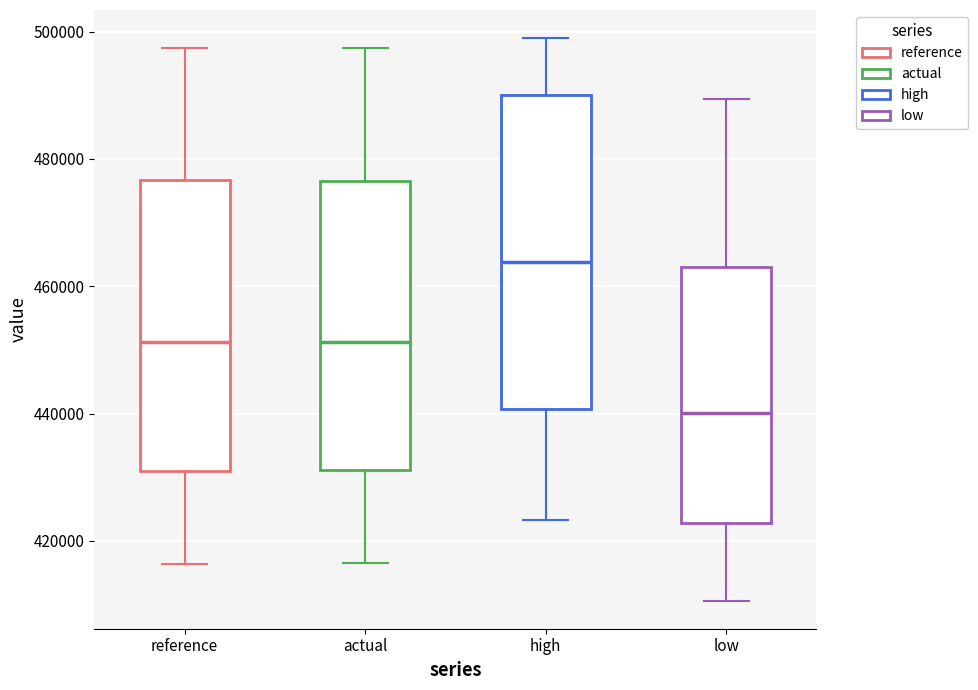

Which box has the highest median line?

high